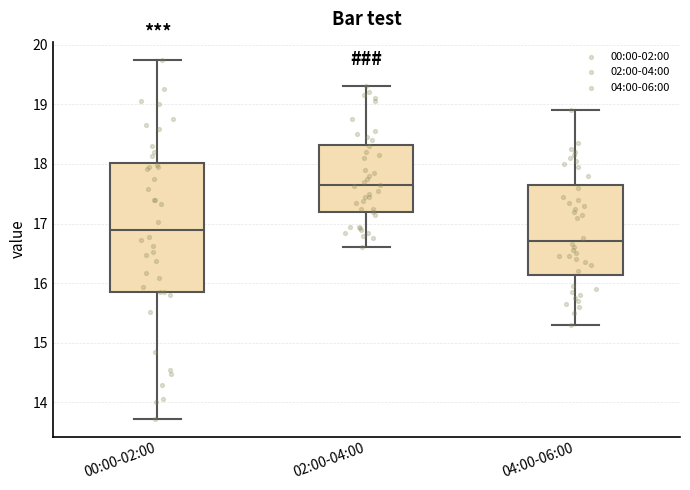

Which box's median line is the lowest?

04:00-06:00